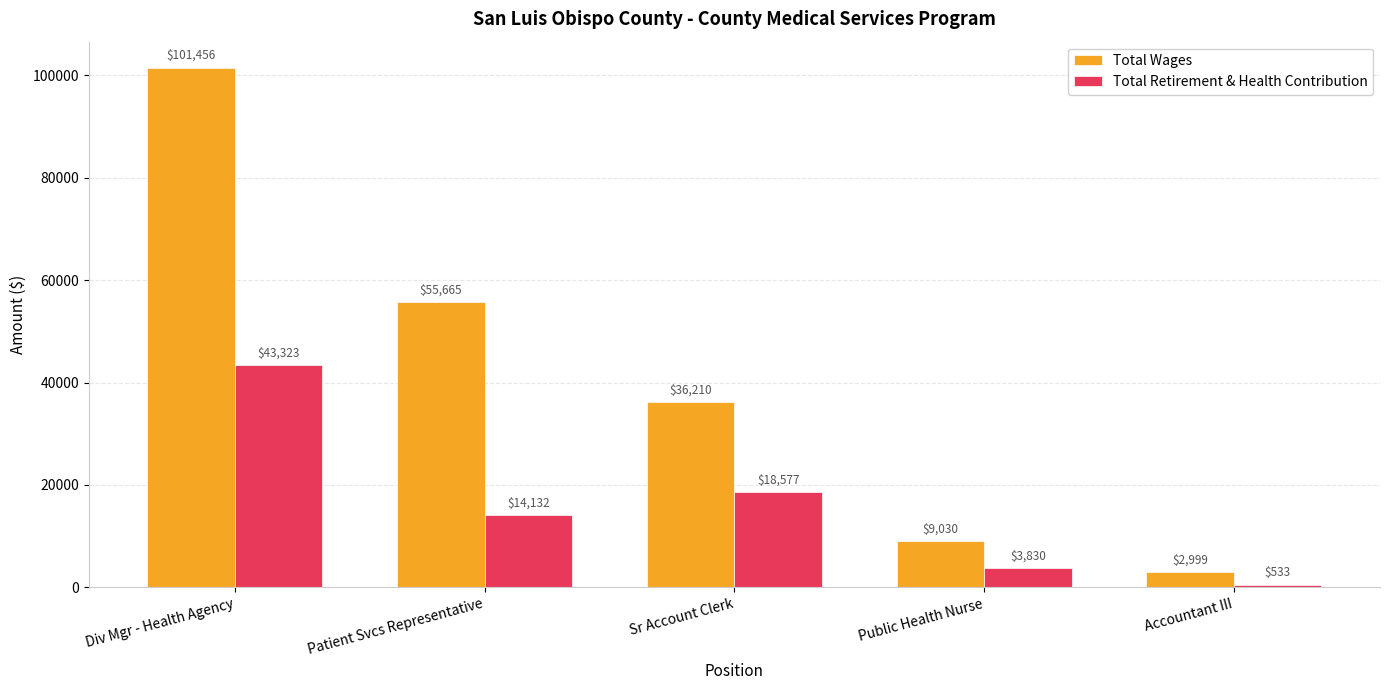

Where does the Total Retirement & Health Contribution series first go above 14132?

Div Mgr - Health Agency